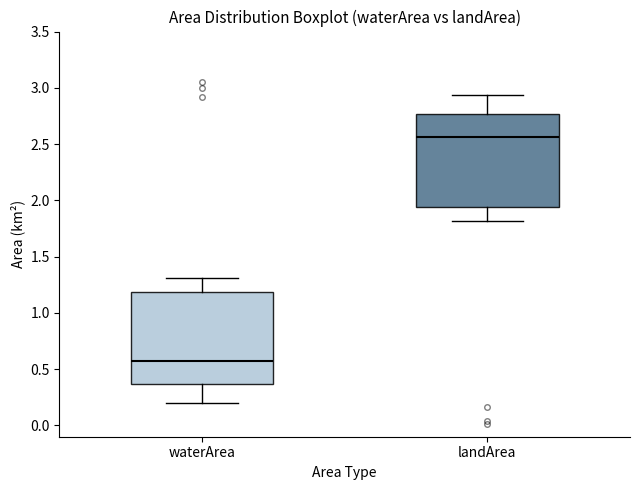

Reading left to right, transcribe this box plot: for each box, give where its median line is, the range the box spans, and where its two whiskers end, as read against the y-axis. The values are not printed on the chart, so give them approximately, as read against the axis.

waterArea: median 0.55, box 0.35 to 1.20, whiskers 0.20 to 1.30
landArea: median 2.55, box 1.95 to 2.75, whiskers 1.80 to 2.95